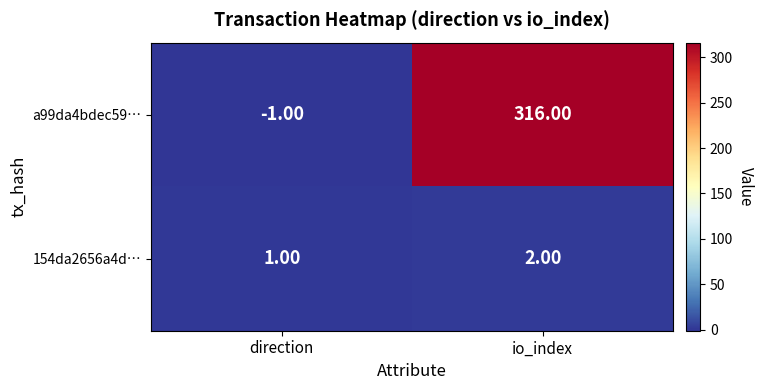

List the labels in order of a99da4bdec59… value, largest first.

io_index, direction